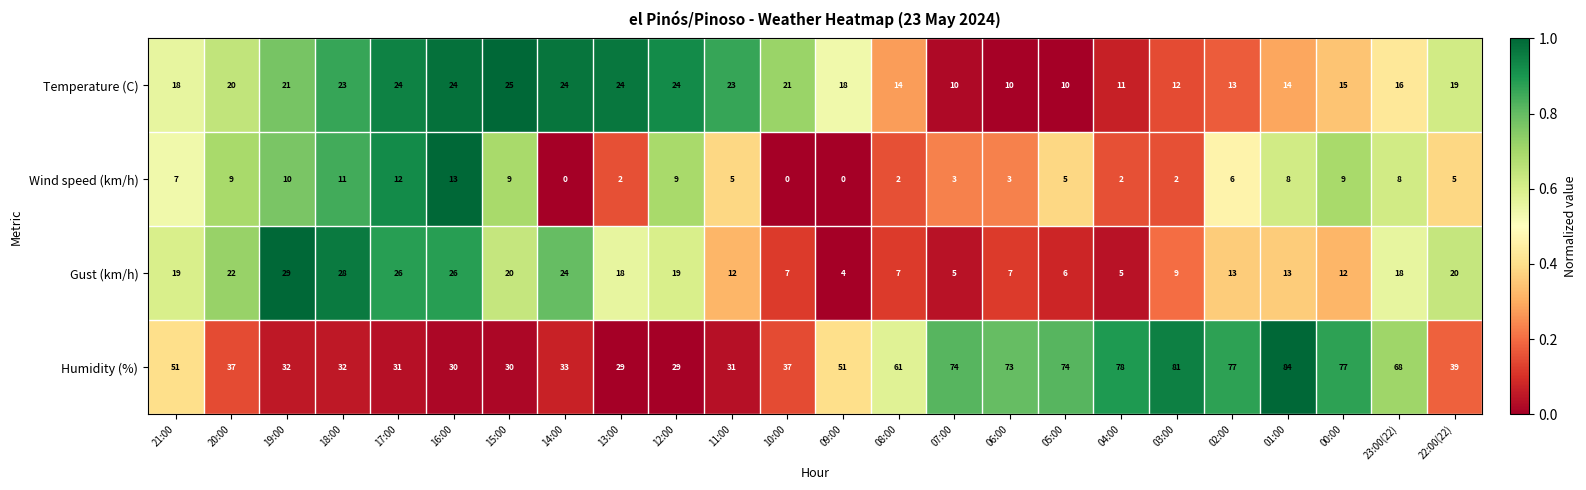

Which series has the largest range (max minus min)?

Humidity (%)